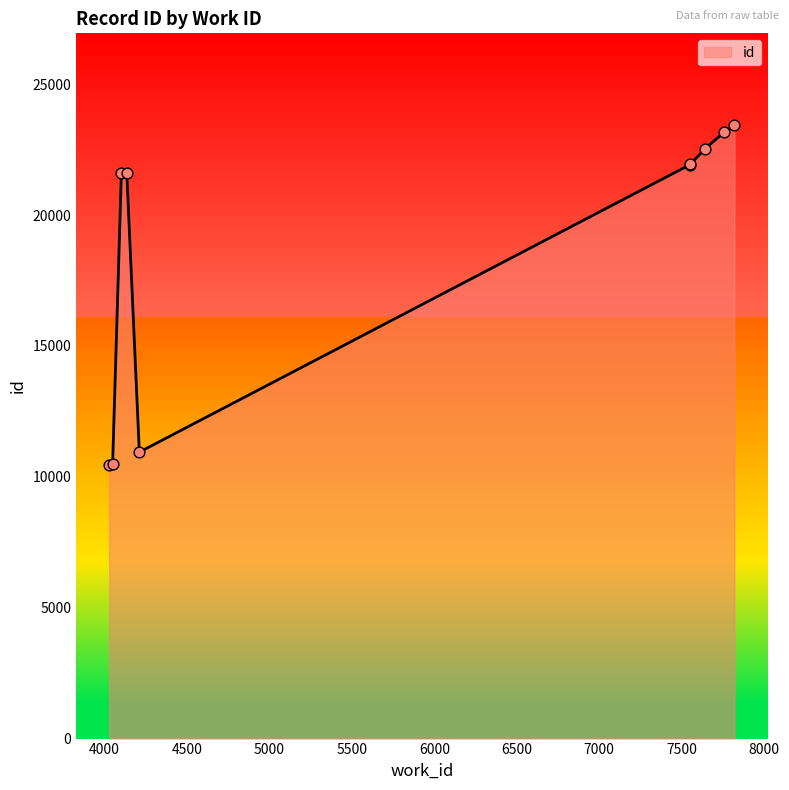

Between 4029 and 4103, which is larger?

4103